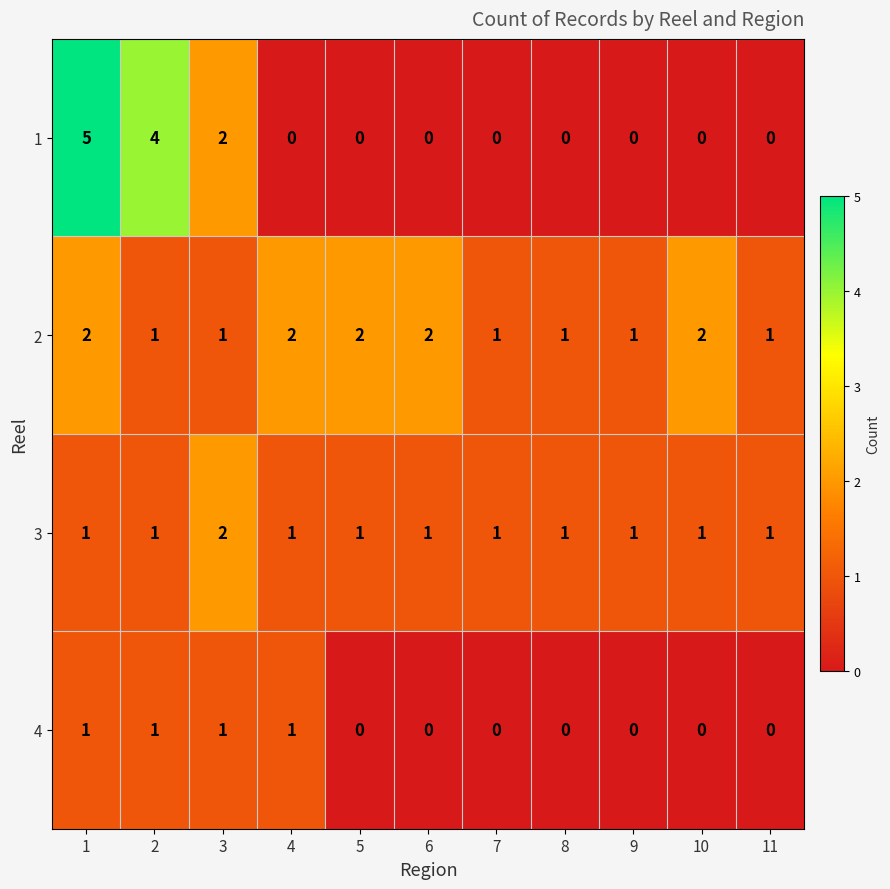

The value of 2 at 1 is 2. True or false?

True